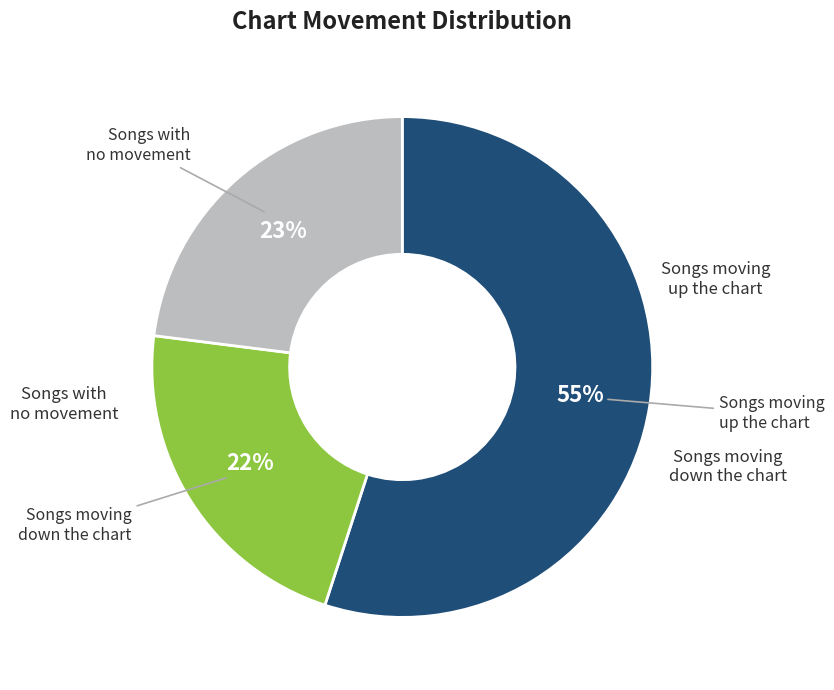

Does any single category account for the majority?

Yes